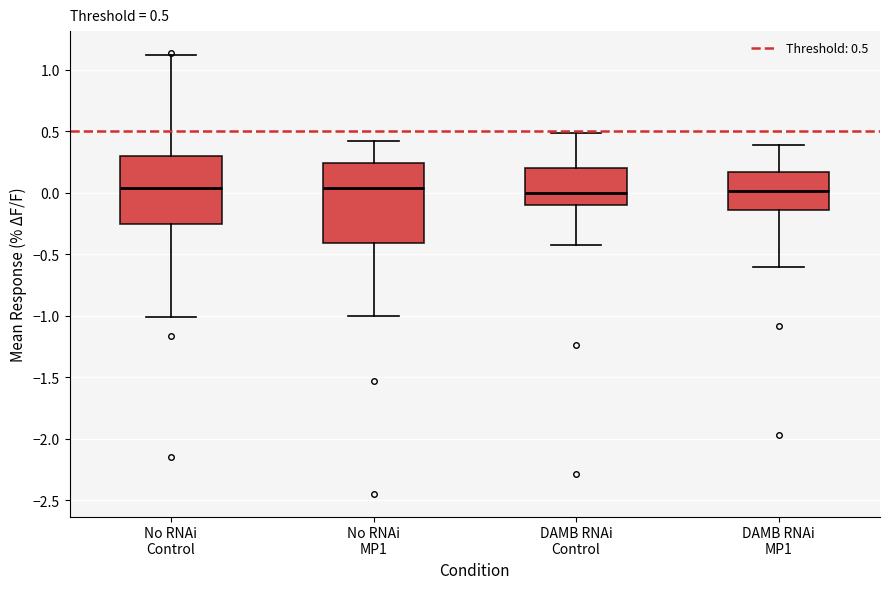

Comparing the boxes themselves (not the whiskers), which one is the tallest?

No RNAi MP1